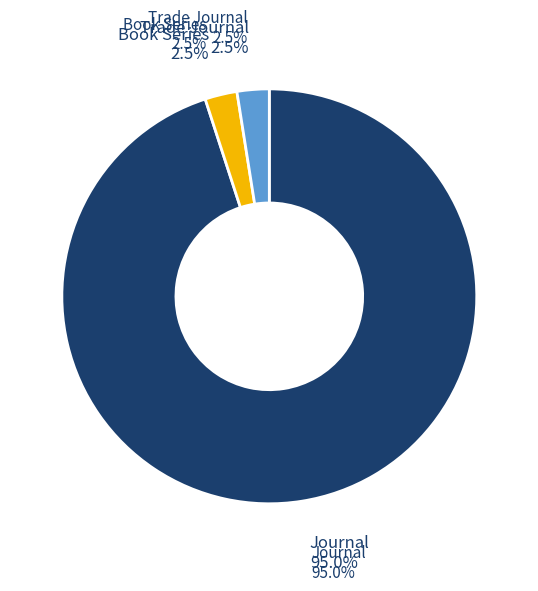

Which category has the biggest portion of the pie?

journal